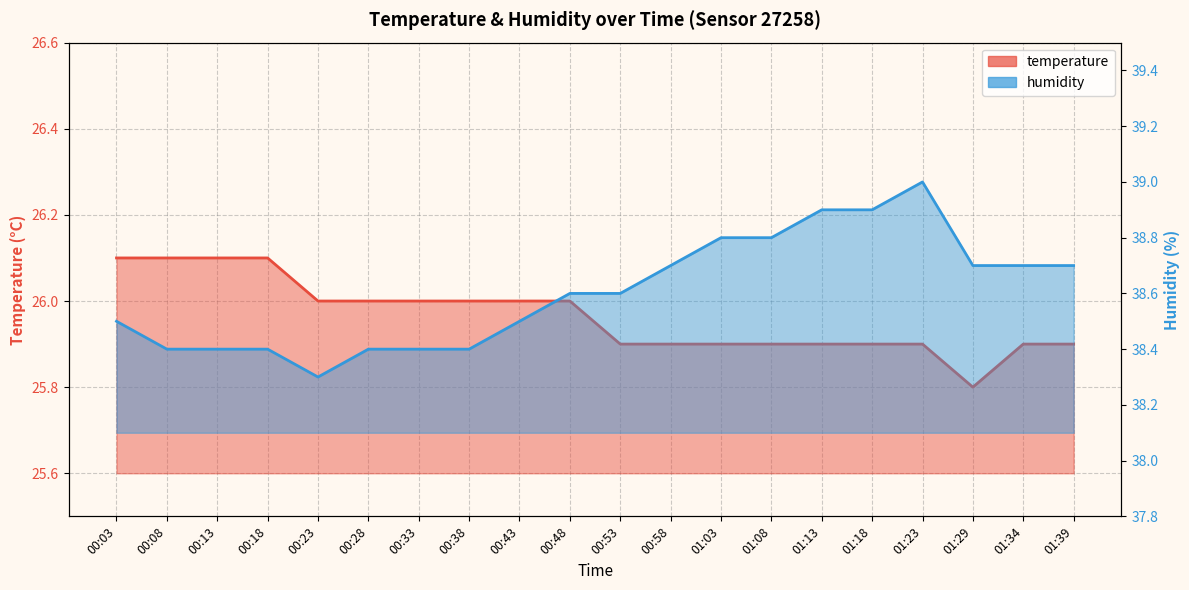

What are all the series names shown in the legend?

temperature, humidity